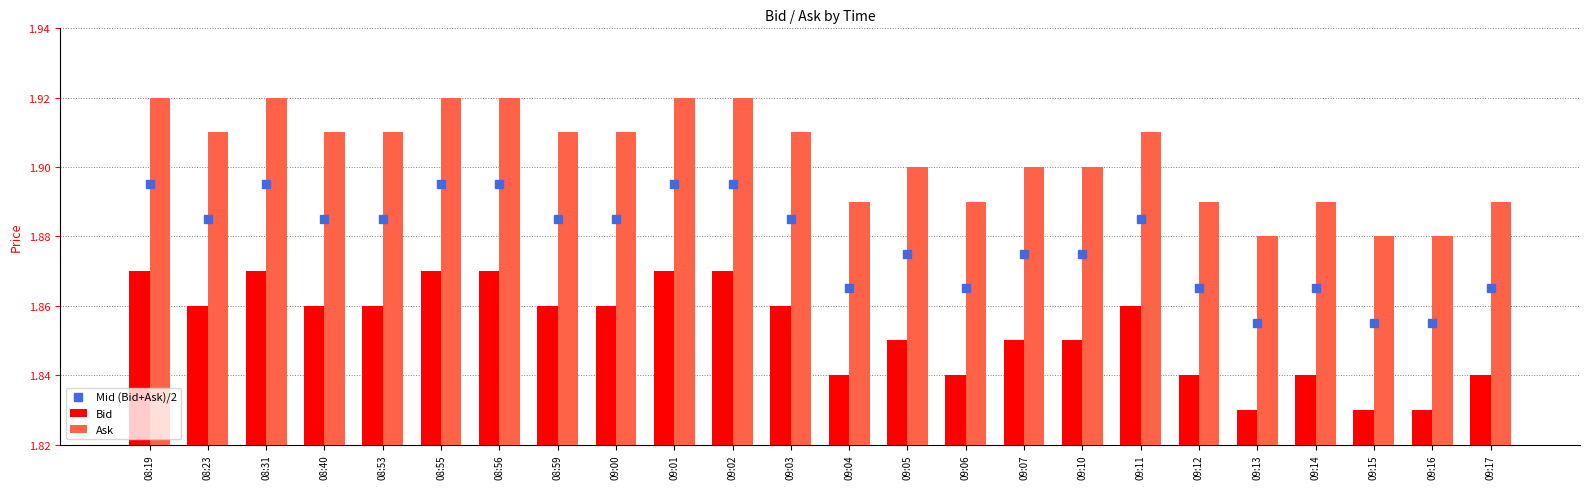

What are all the series names shown in the legend?

Mid (Bid+Ask)/2, Bid, Ask